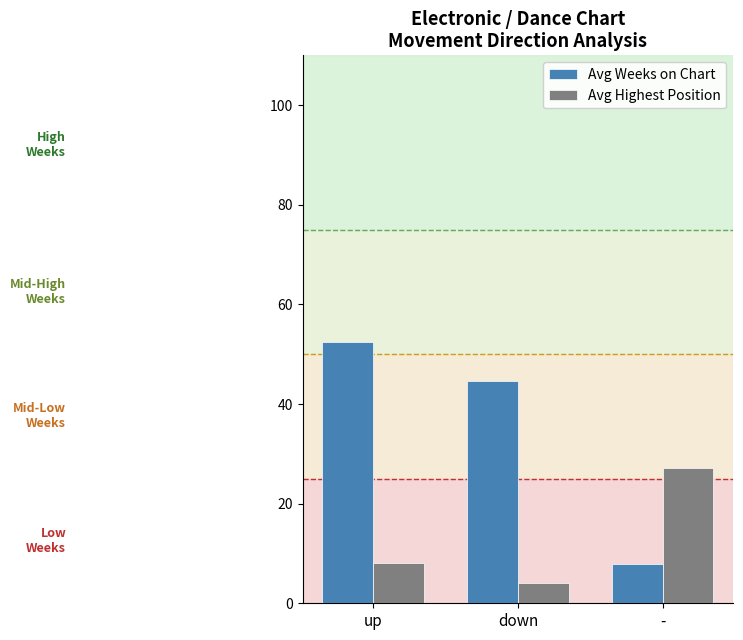

What is the total value across all series at -?

35.0